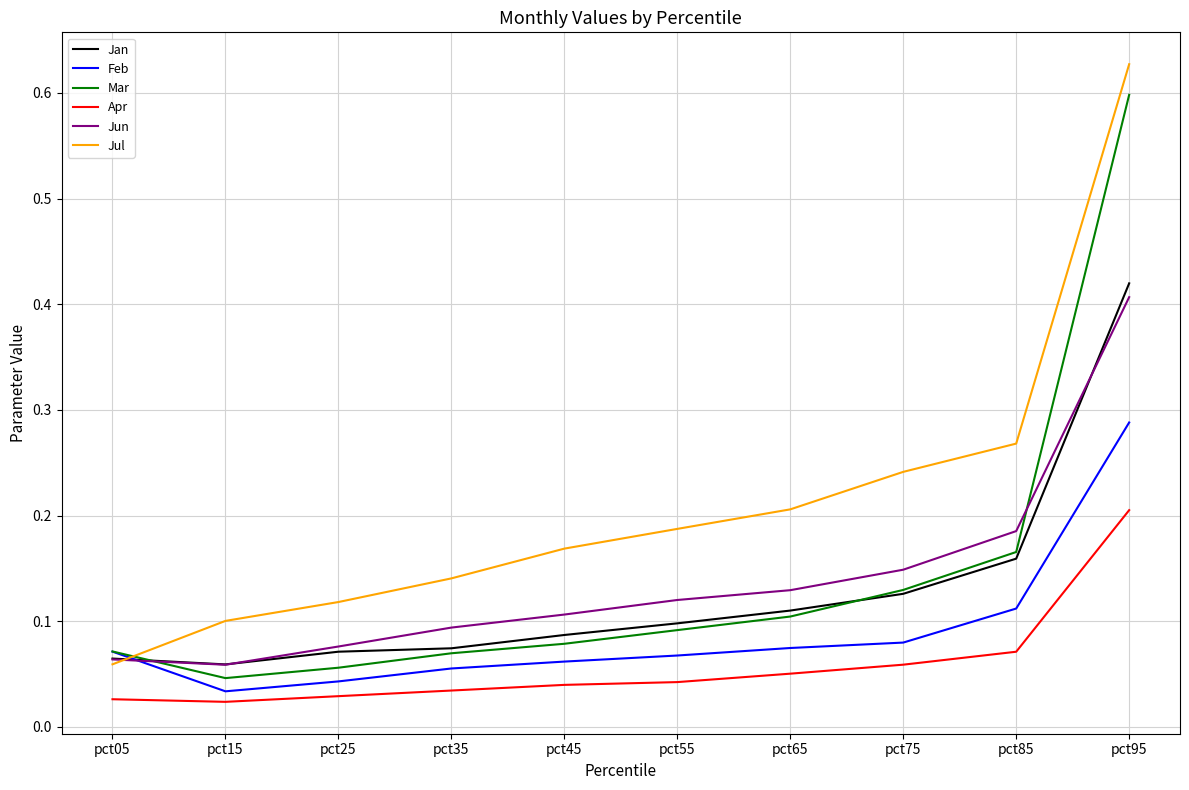

Which series has the largest total across all categories?

Jul